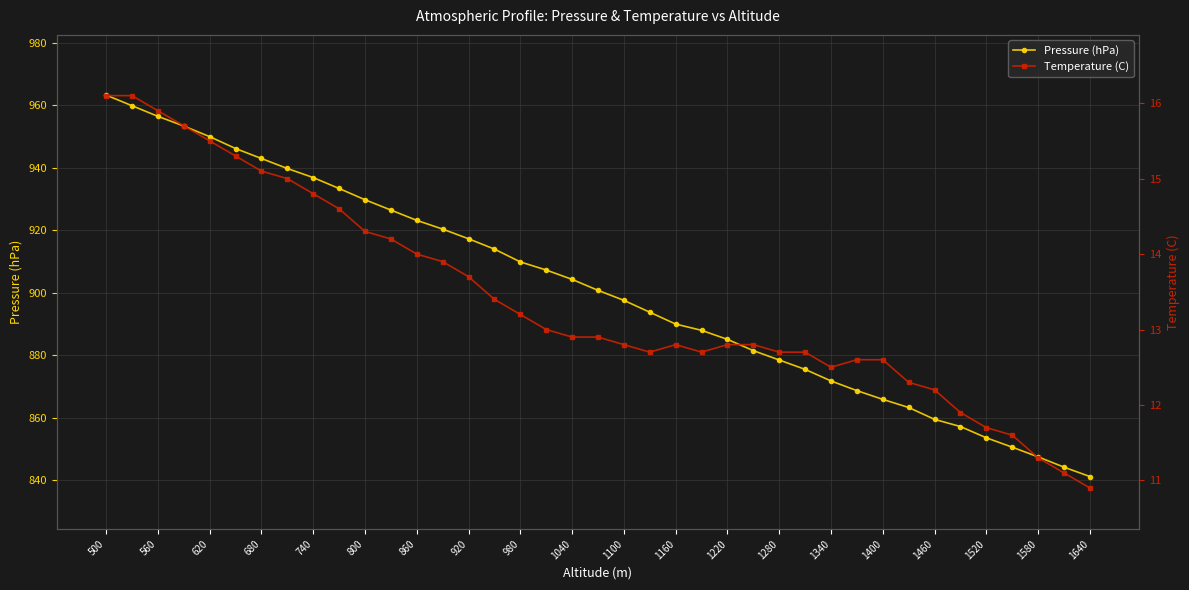

What are all the series names shown in the legend?

Pressure (hPa), Temperature (C)